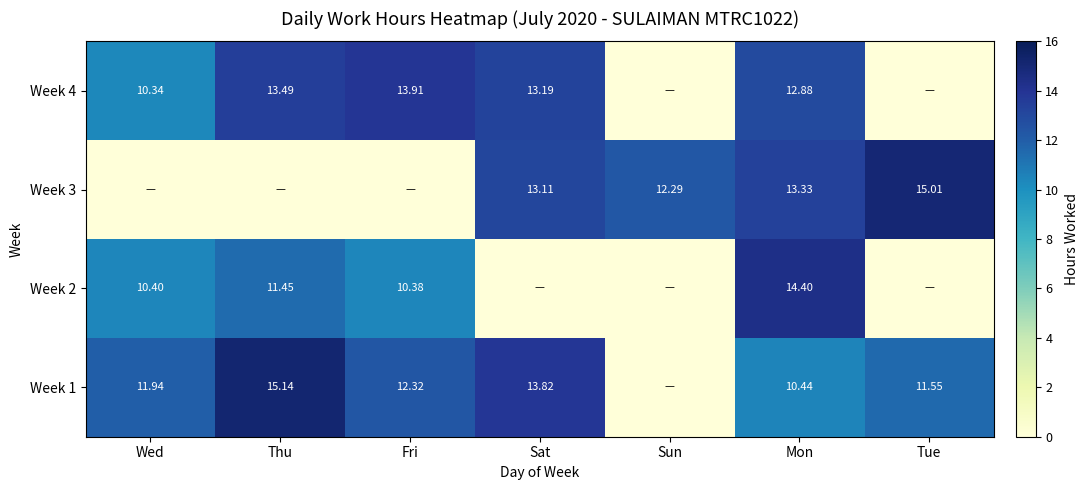

Is the value of Week 1 at Fri greater than the value of Week 4 at Wed?

Yes